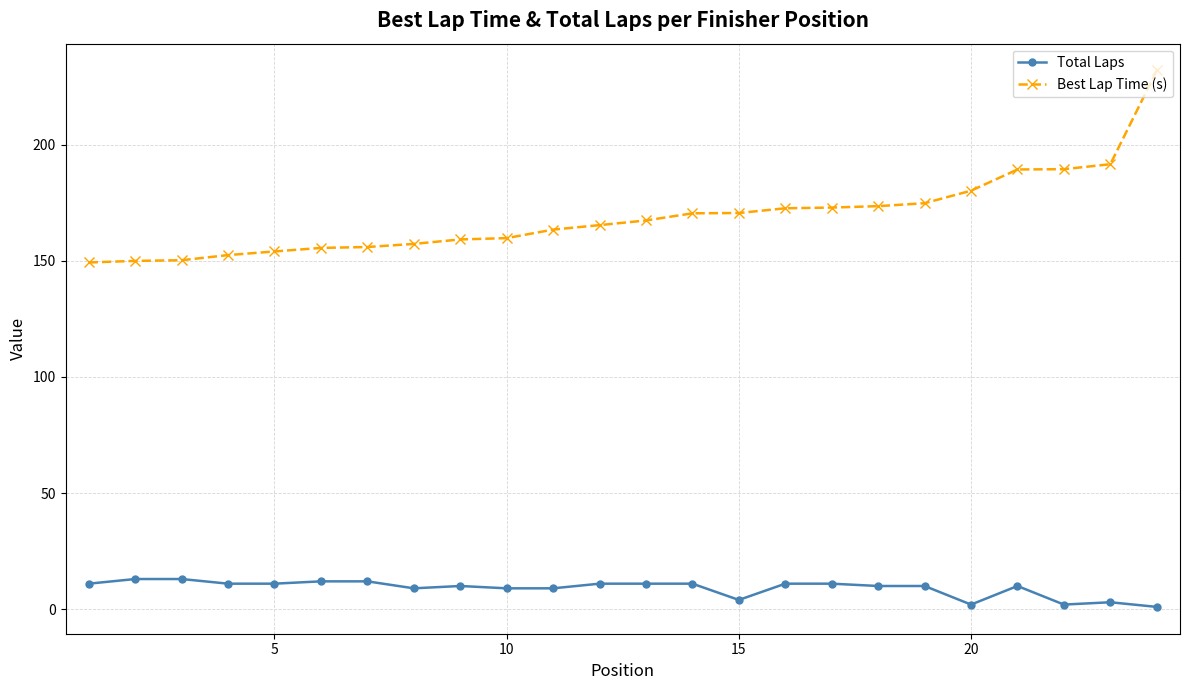

What is the average value of the Total Laps series?

9.0